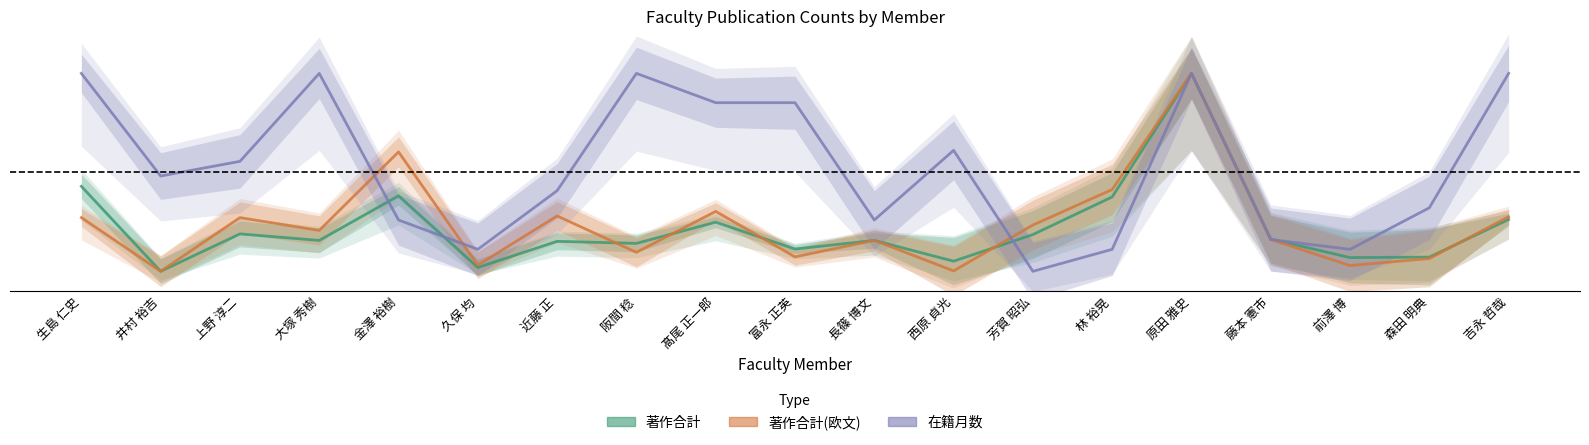

Reading right to left, extract all data points from this chart.

著作合計: 吉永 哲哉=0.3	森田 明典=0.1	前澤 博=0.1	藤本 憲市=0.2	原田 雅史=1.0	林 裕晃=0.4	芳賀 昭弘=0.2	西原 貞光=0.1	長篠 博文=0.2	富永 正英=0.1	髙尾 正一郎=0.2	阪間 稔=0.1	近藤 正=0.2	久保 均=0.0	金澤 裕樹=0.4	大塚 秀樹=0.2	上野 淳二=0.2	井村 裕吉=0.0	生島 仁史=0.4
著作合計(欧文): 吉永 哲哉=0.3	森田 明典=0.1	前澤 博=0.0	藤本 憲市=0.2	原田 雅史=1.0	林 裕晃=0.4	芳賀 昭弘=0.2	西原 貞光=0.0	長篠 博文=0.2	富永 正英=0.1	髙尾 正一郎=0.3	阪間 稔=0.1	近藤 正=0.3	久保 均=0.0	金澤 裕樹=0.6	大塚 秀樹=0.2	上野 淳二=0.3	井村 裕吉=0.0	生島 仁史=0.3
在籍月数: 吉永 哲哉=1.0	森田 明典=0.3	前澤 博=0.1	藤本 憲市=0.2	原田 雅史=1.0	林 裕晃=0.1	芳賀 昭弘=0.0	西原 貞光=0.6	長篠 博文=0.3	富永 正英=0.9	髙尾 正一郎=0.9	阪間 稔=1.0	近藤 正=0.4	久保 均=0.1	金澤 裕樹=0.3	大塚 秀樹=1.0	上野 淳二=0.6	井村 裕吉=0.5	生島 仁史=1.0